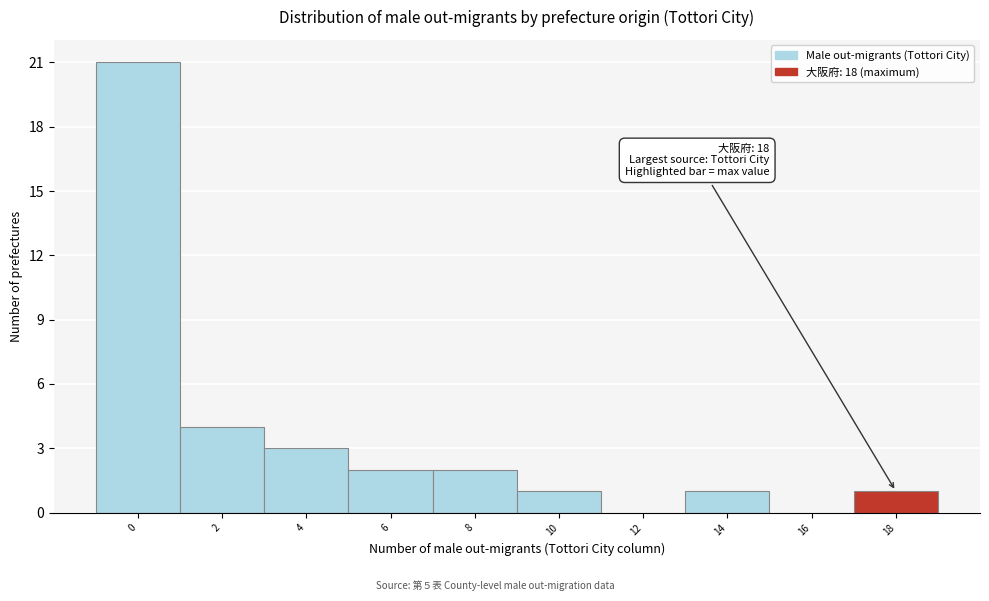

Reading left to right, list all the values displayed in this chart.

0=21	2=4	4=3	6=2	8=2	10=1	12=0	14=1	16=0	18=1